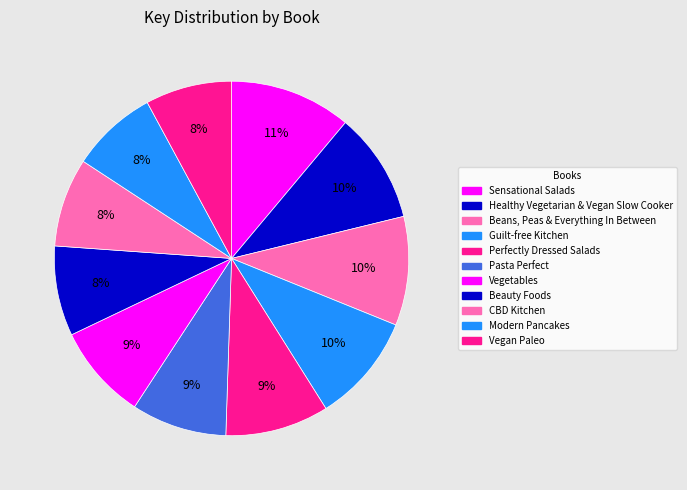

What is the change in value from Guilt-free Kitchen to Perfectly Dressed Salads?

-9429147